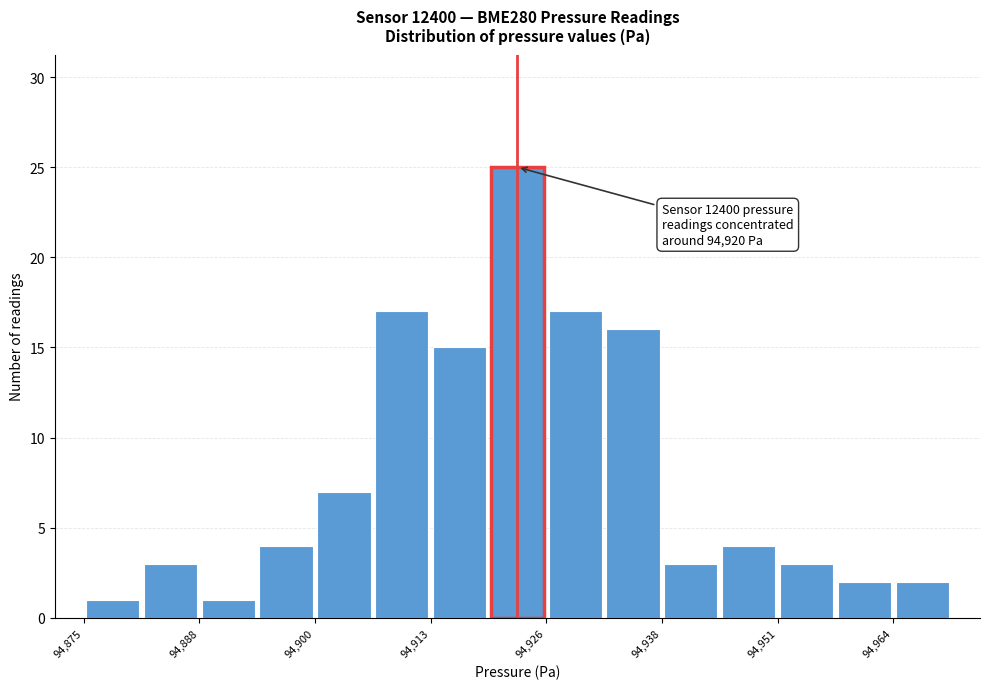

Read against the x-axis, roughly where is the centre of the tallest bar?

94922